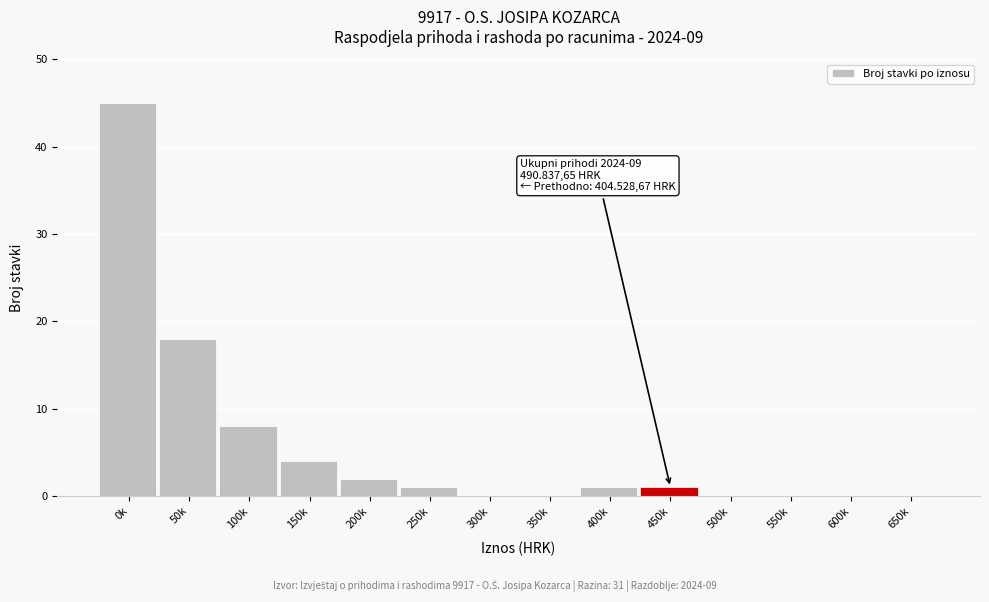

Reading left to right, what are all the values shown in this chart?

0k=45	50k=18	100k=8	150k=4	200k=2	250k=1	300k=0	350k=0	400k=1	450k=1	500k=0	550k=0	600k=0	650k=0